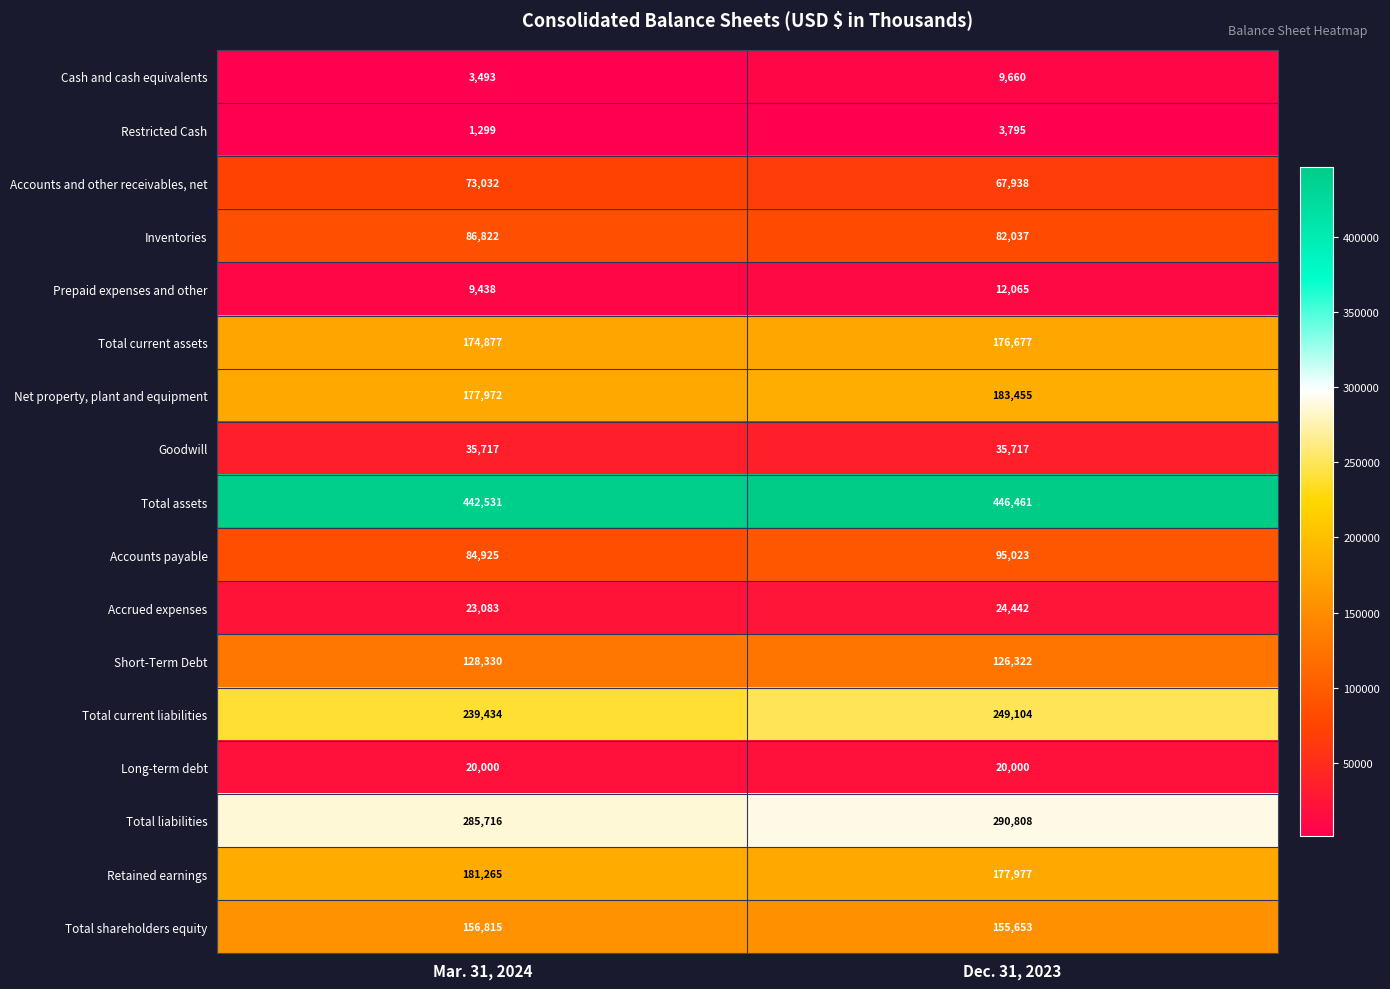

Rank the series at Mar. 31, 2024 from lowest to highest value.

Restricted Cash, Cash and cash equivalents, Prepaid expenses and other, Long-term debt, Accrued expenses, Goodwill, Accounts and other receivables, net, Accounts payable, Inventories, Short-Term Debt, Total shareholders equity, Total current assets, Net property, plant and equipment, Retained earnings, Total current liabilities, Total liabilities, Total assets